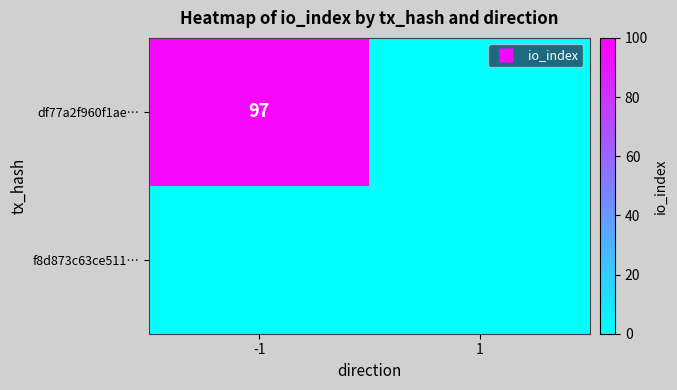

Which series has the largest range (max minus min)?

df77a2f960f1ae…